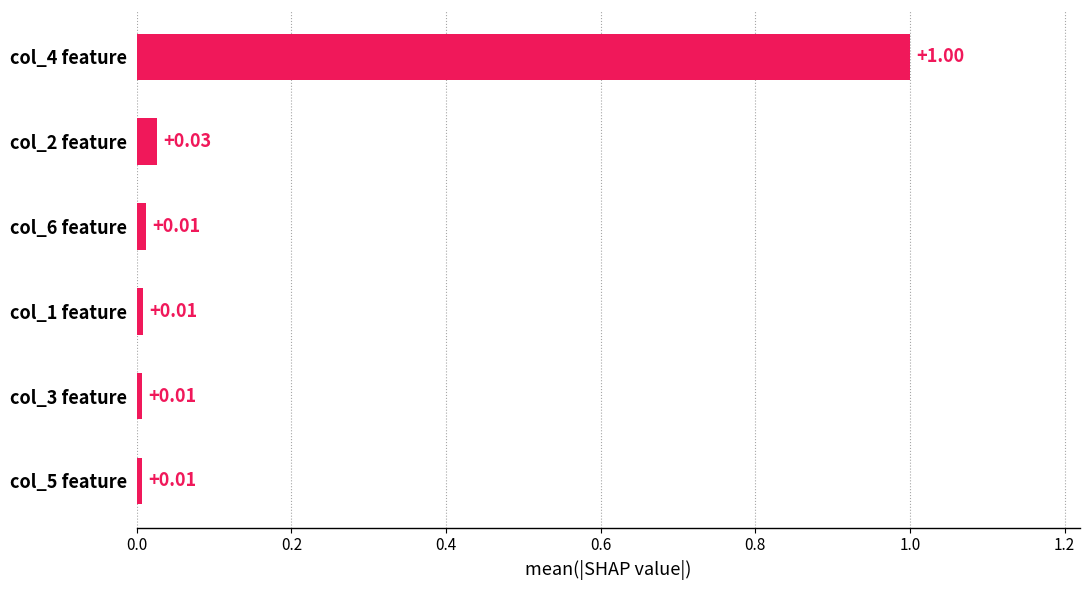

Does the chart contain any negative values?

No